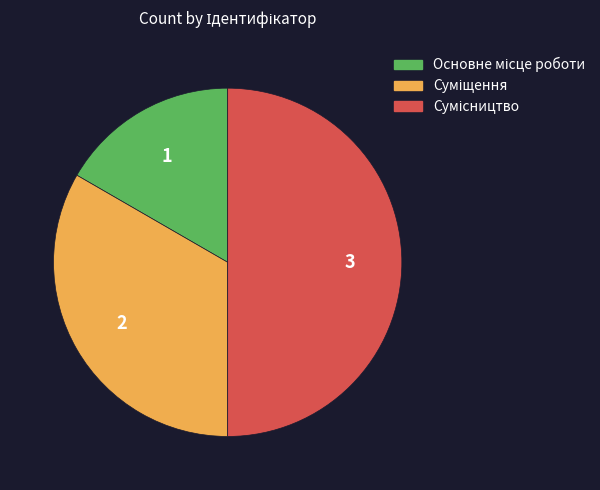

Do Суміщення and Сумісництво together represent more than half of the pie?

Yes